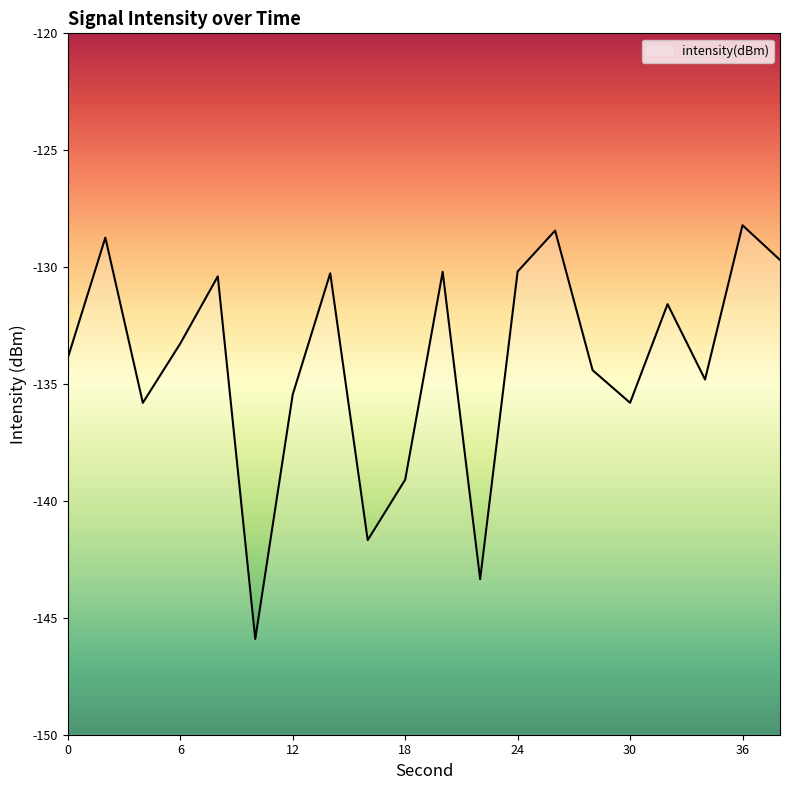

Where is the first local minimum?

4